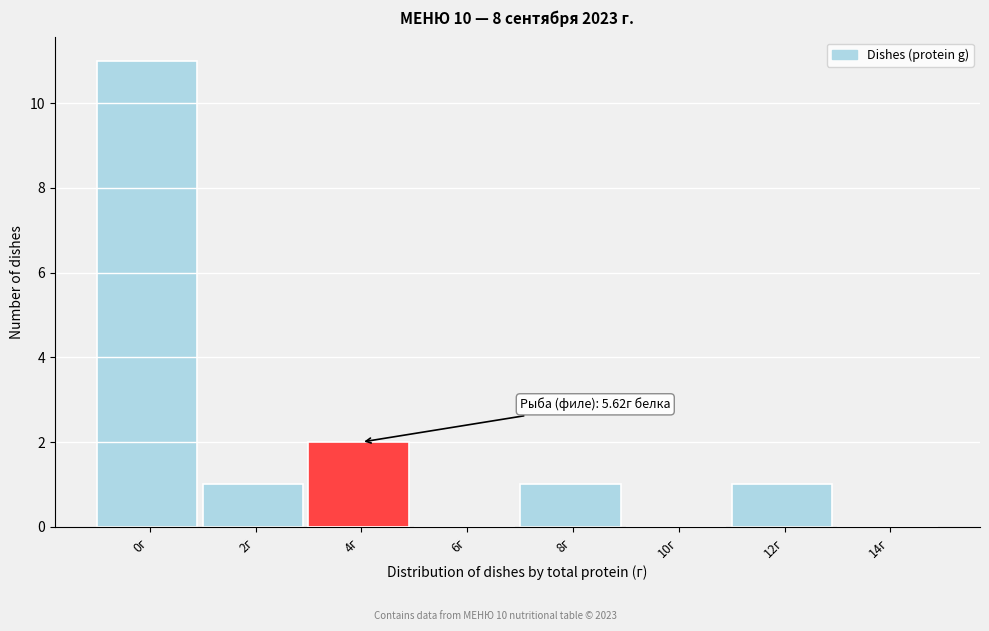

Reading right to left, list all the values displayed in this chart.

14г=0	12г=1	10г=0	8г=1	6г=0	4г=2	2г=1	0г=11